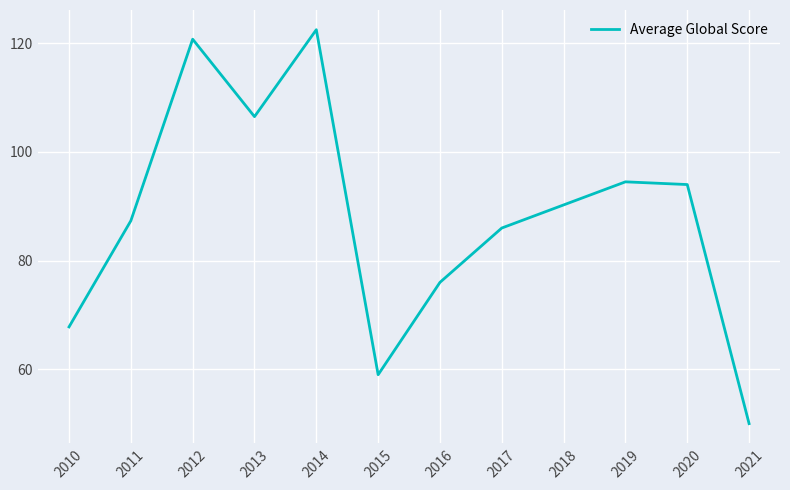

The value at 2012 is 38.4. True or false?

False